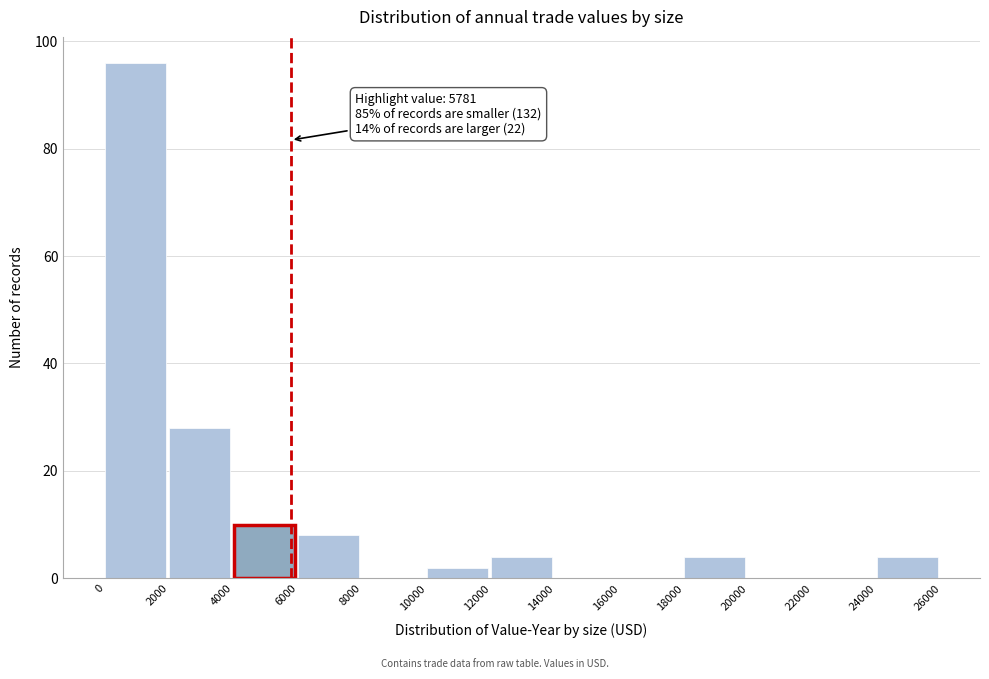

Which range on the x-axis has the tallest bar?

0 to 2000